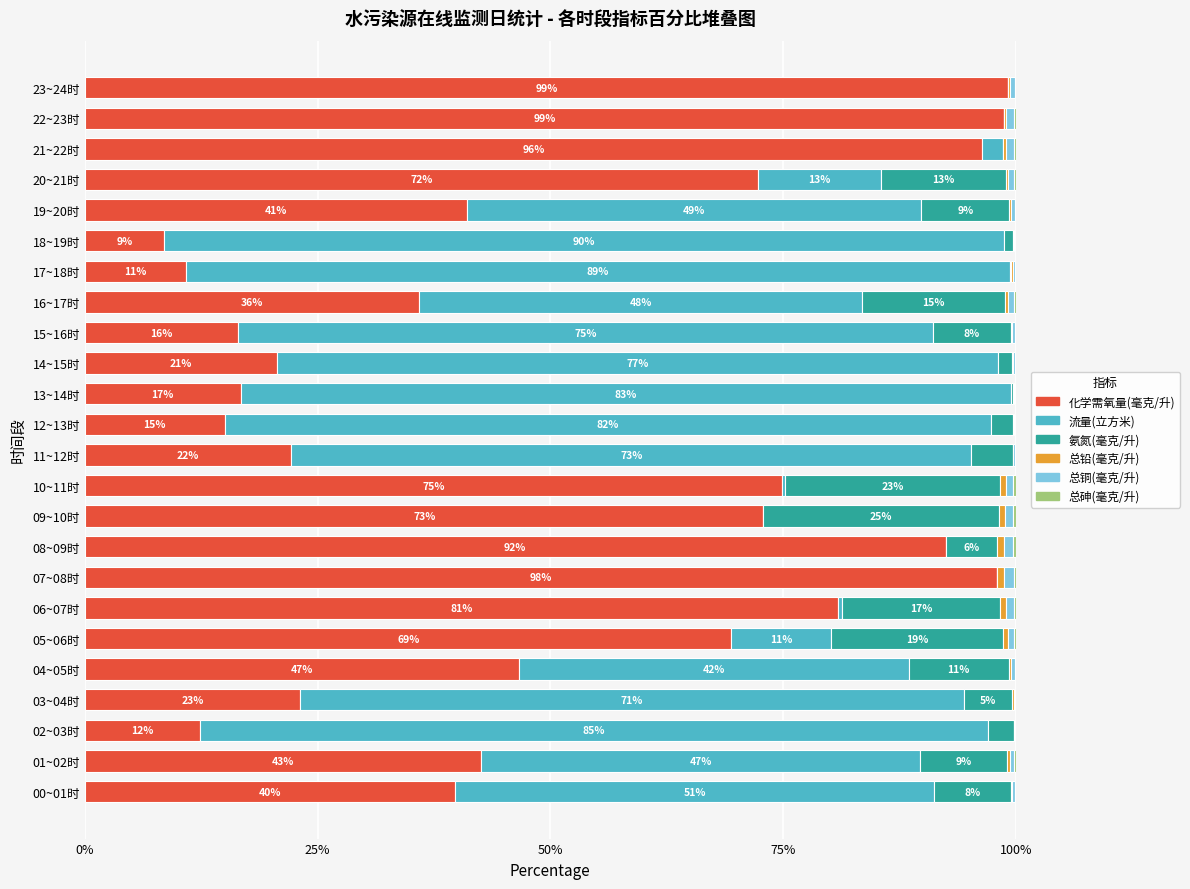

What is the highest value of the 化学需氧量(毫克/升) series?

99.2